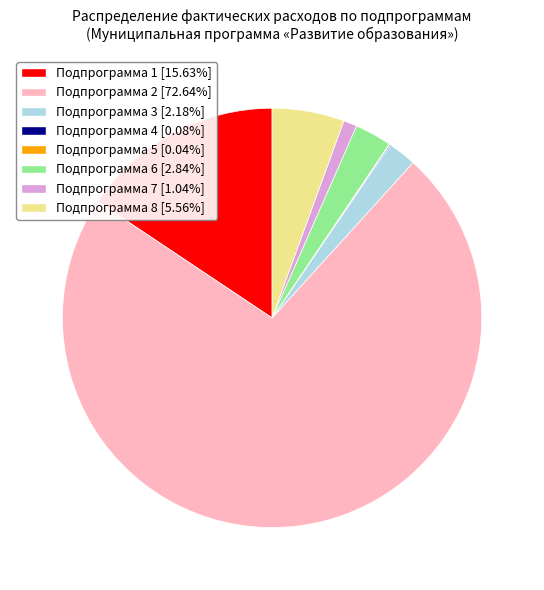

The Подпрограмма 3 slice represents 2% of the pie. True or false?

True